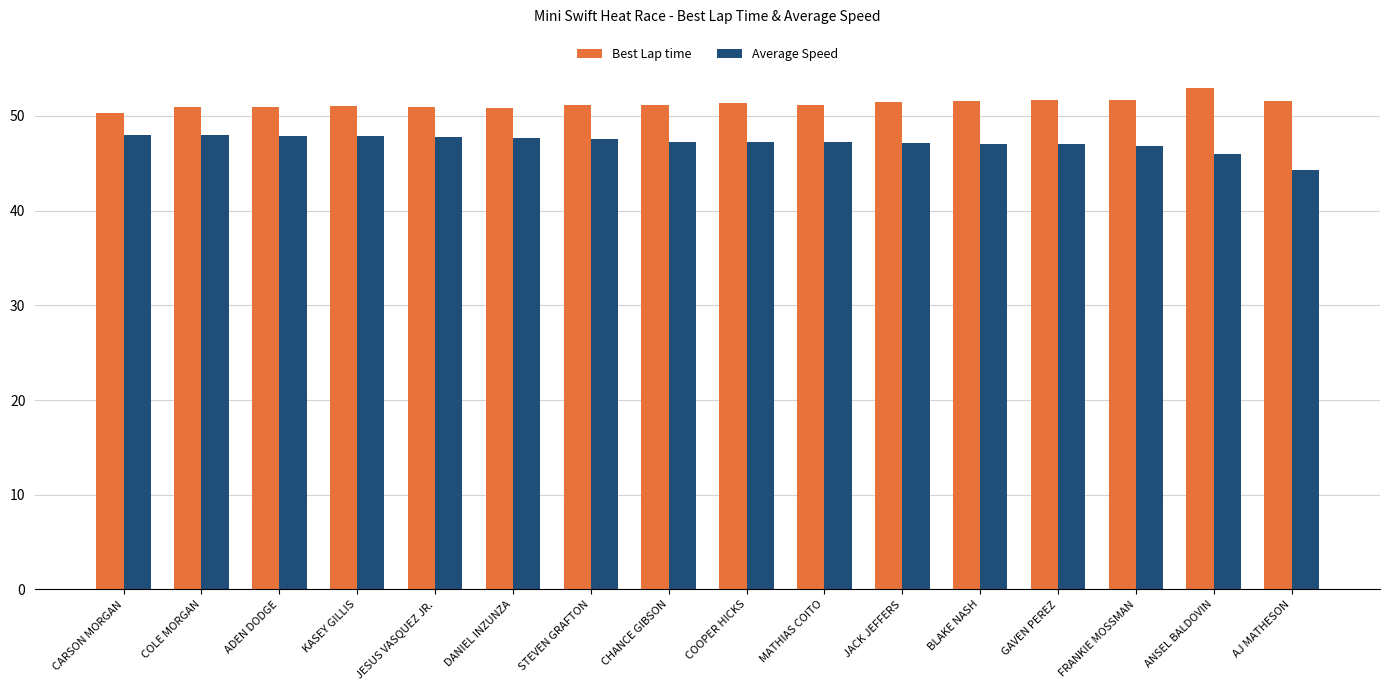

What is the difference between the maximum and minimum values in the Average Speed series?

3.7